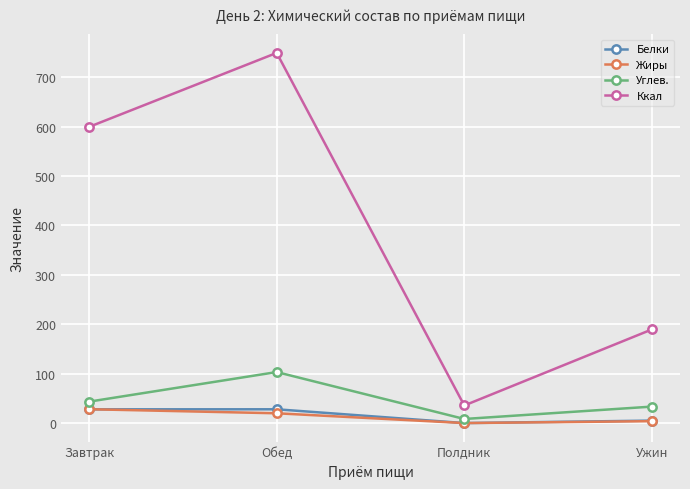

Which series has the widest spread of values?

Ккал